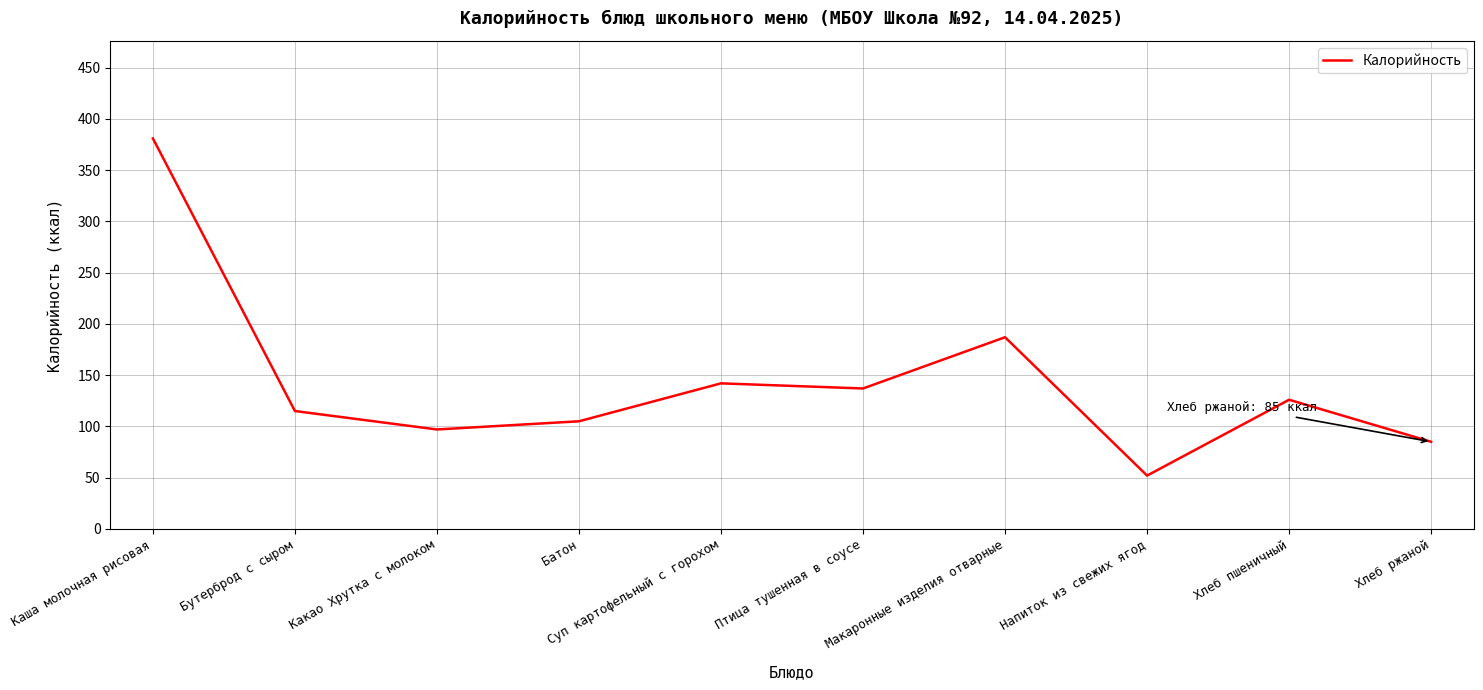

The chart shows a value of 85 at Хлеб ржаной. True or false?

True